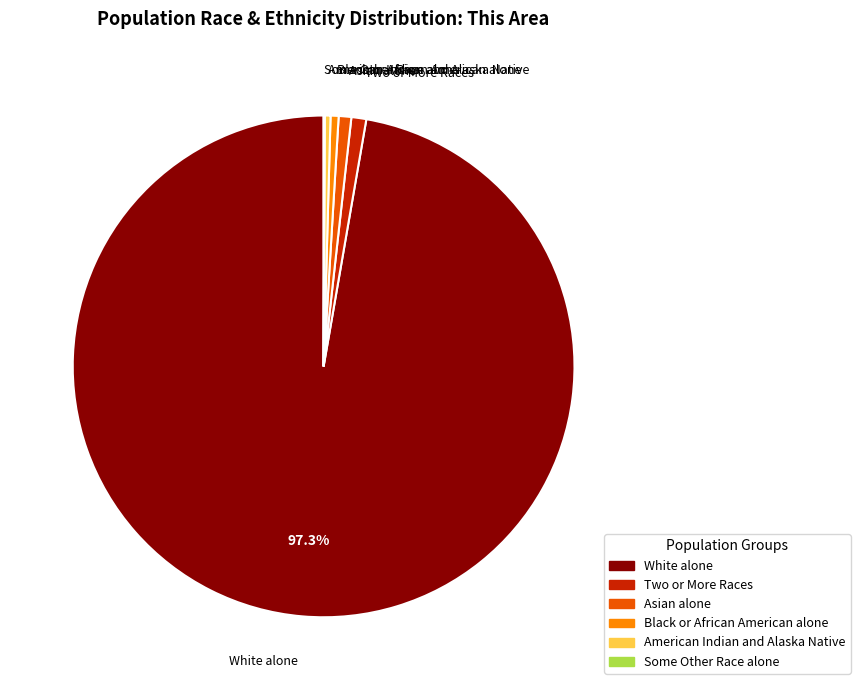

Which category accounts for the majority?

White alone